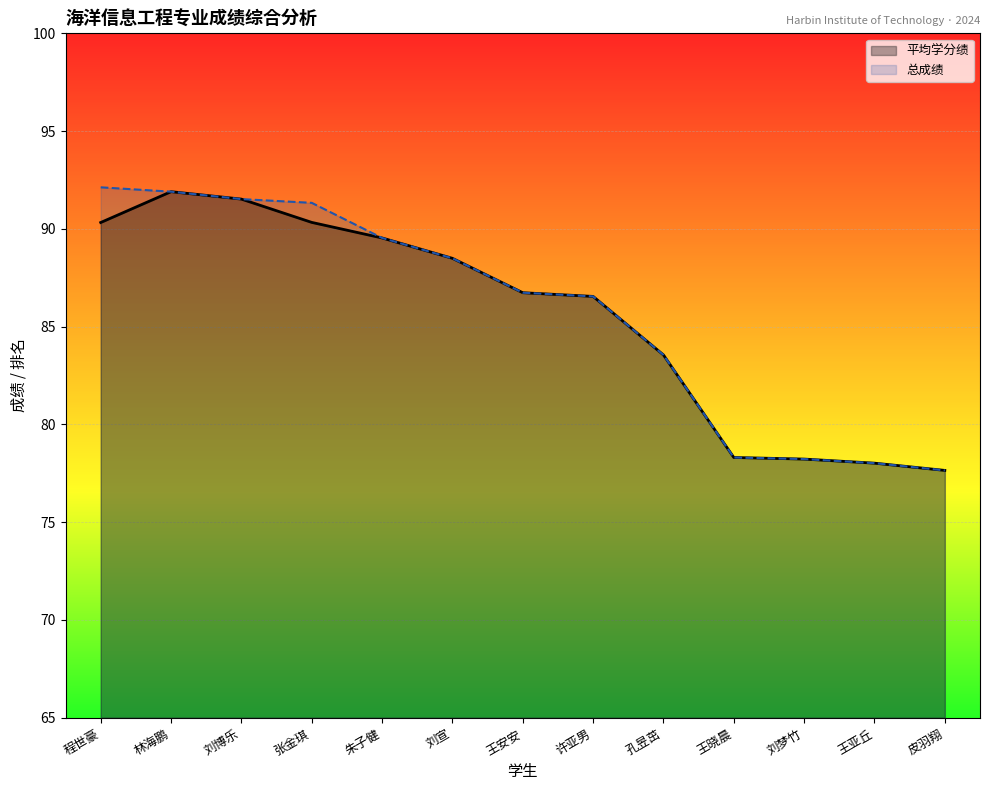

At which label is 总成绩 closest to 84?

孔昱茁